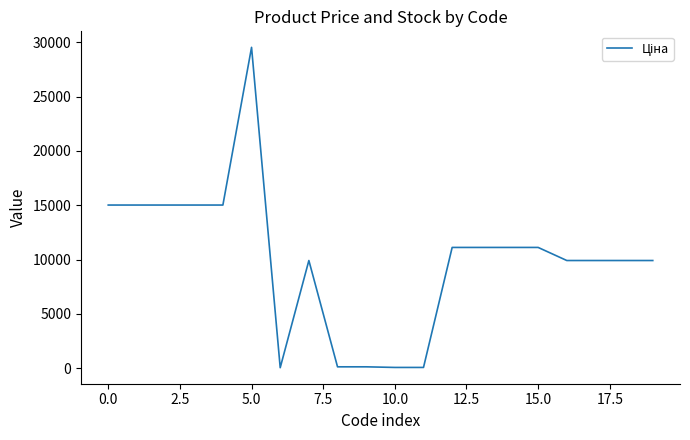

What is the greatest value displayed?

29548.9